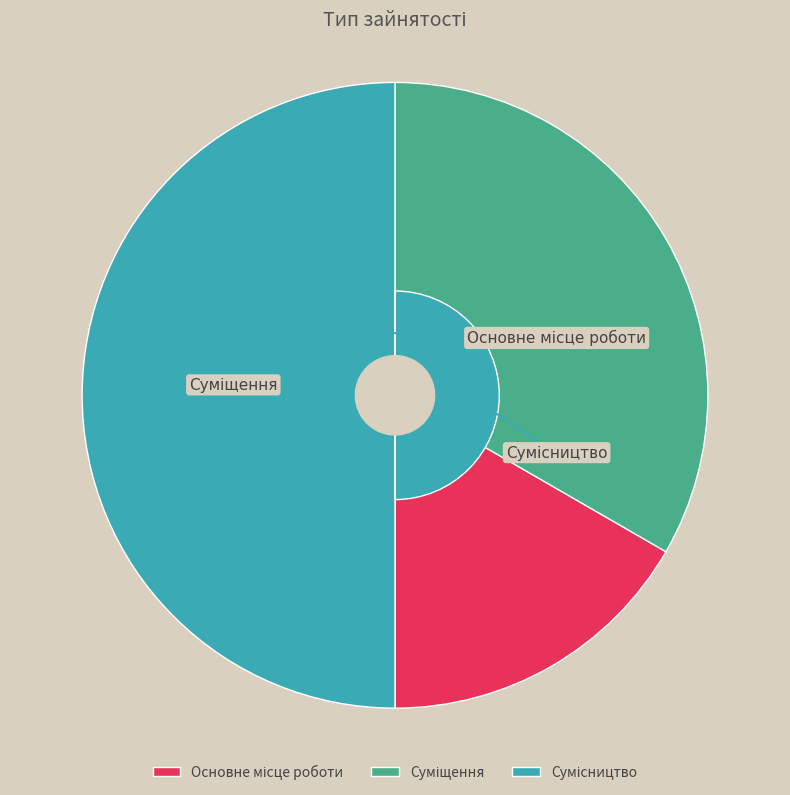

What is the change in value from Основне місце роботи to Суміщення?

+1